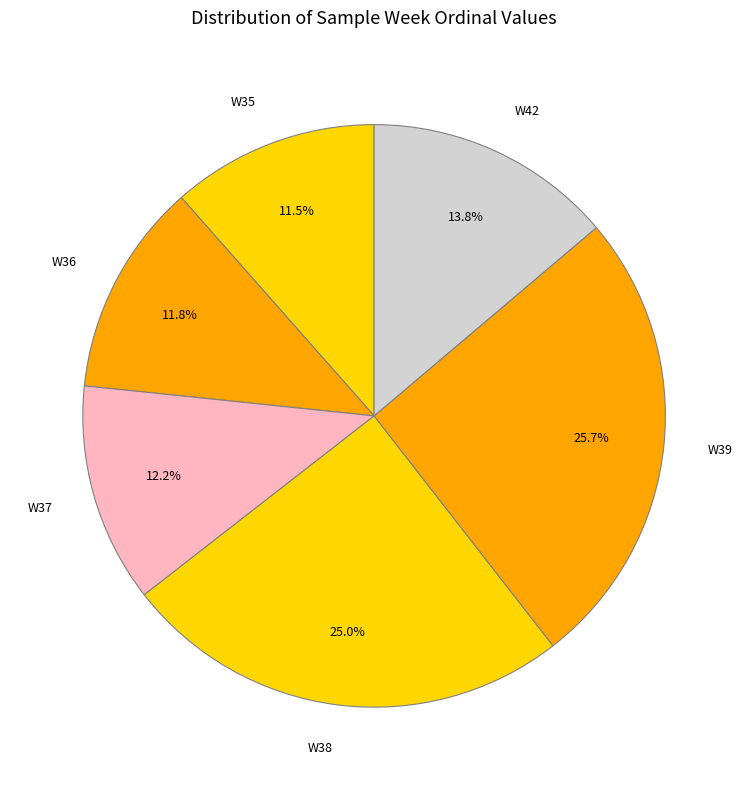

What is the ratio of the value at W42 to the value at W37?

1.1